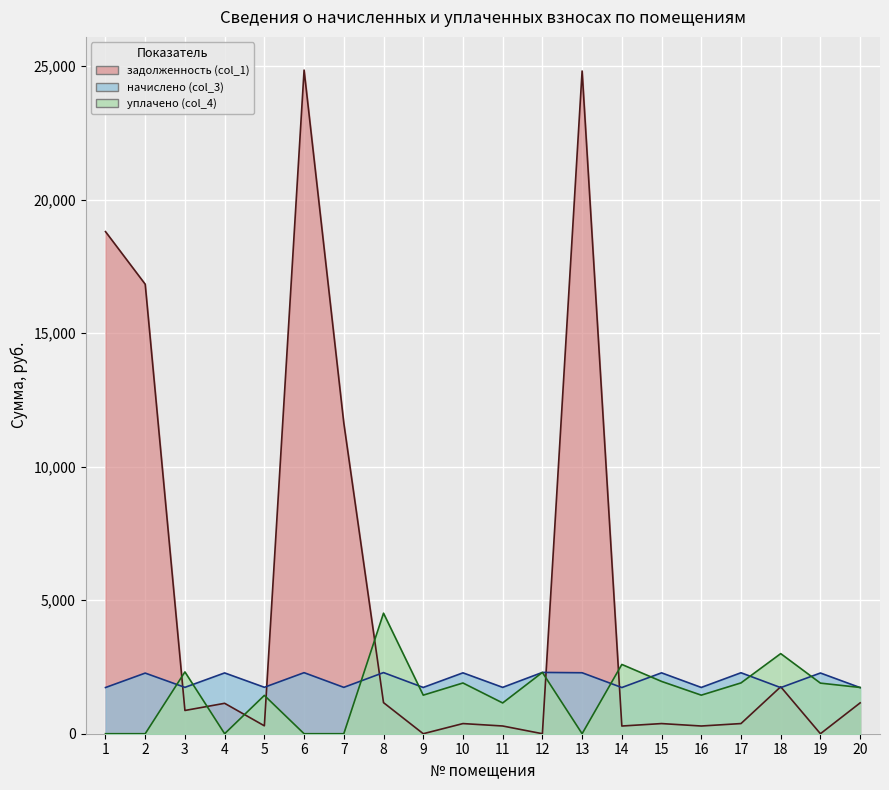

Which series has the largest range (max minus min)?

задолженность (col_1)